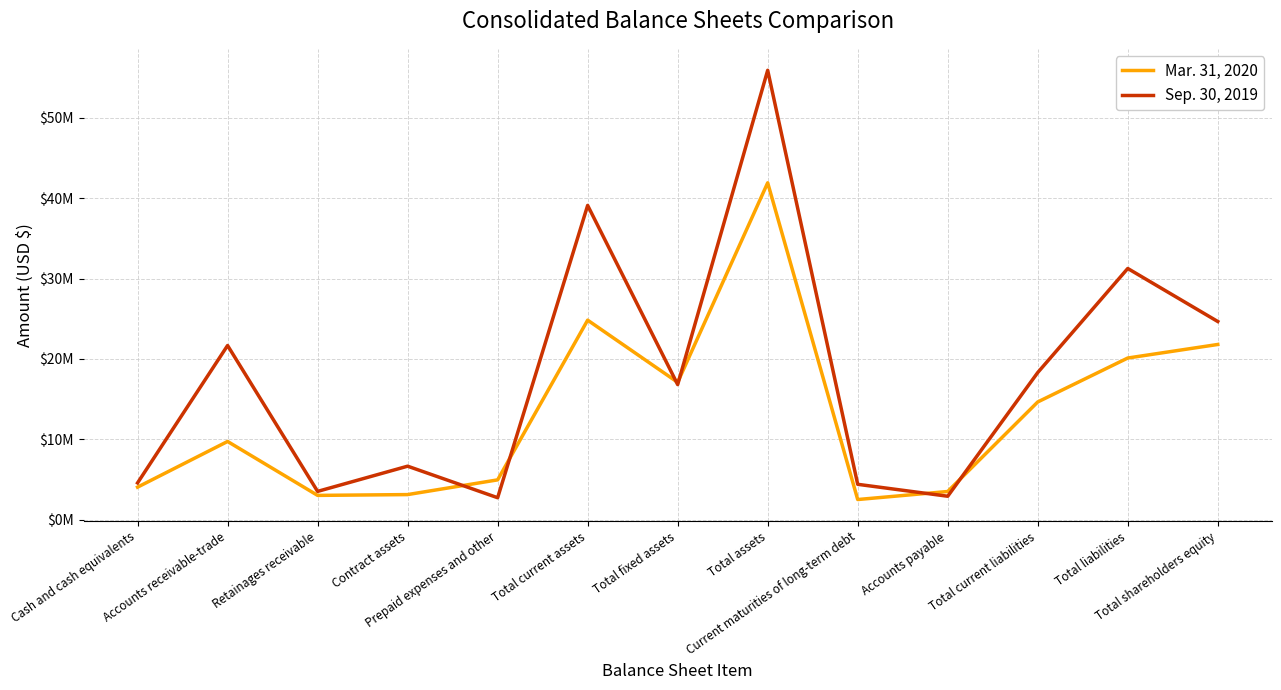

Does the chart display data point markers on the line(s)?

No